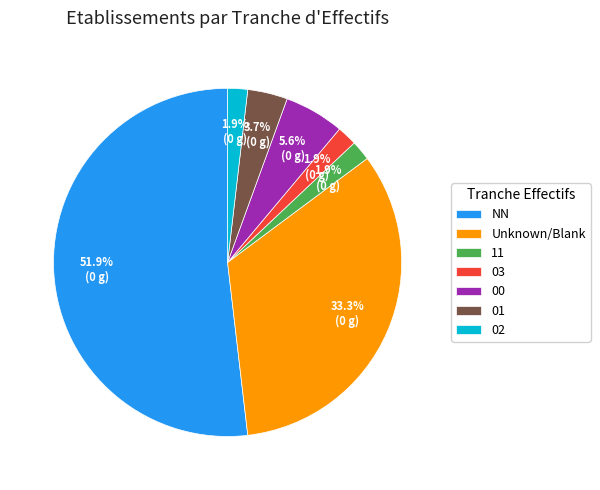

To the nearest percent, what portion does 01 represent?

4%